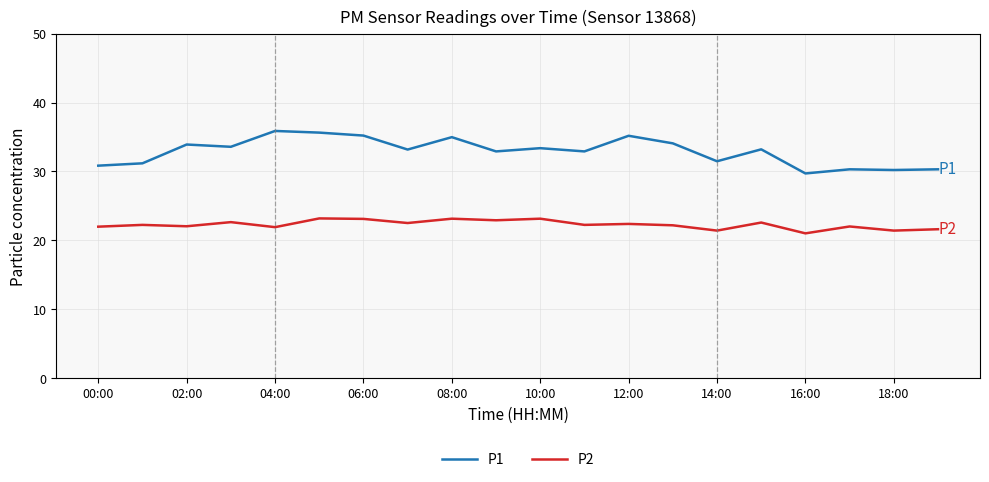

Rank the series by their average value, from lowest to highest.

P2, P1